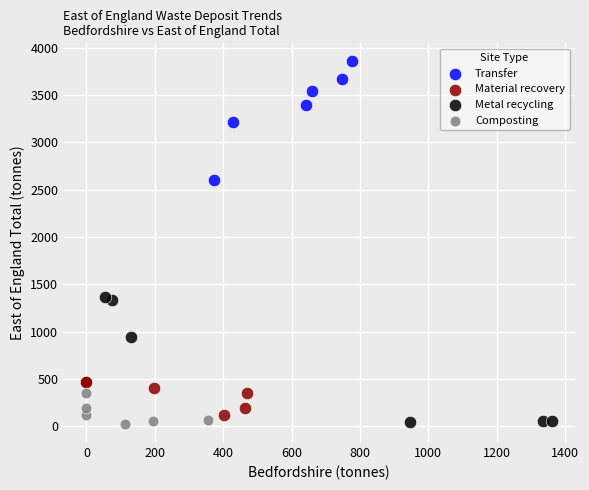

Which series reaches the maximum Y coordinate?

Transfer